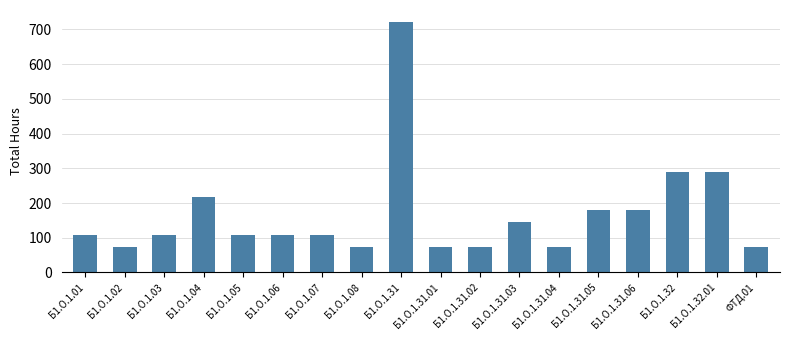

What is the sum of the values at Б1.О.1.06 and Б1.О.1.07?

216